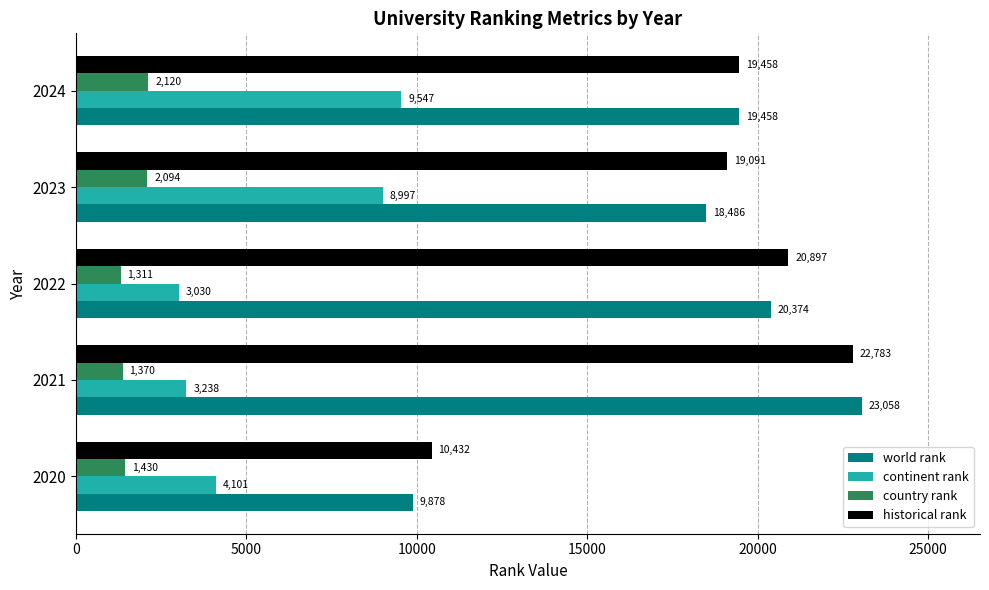

What is the smallest value displayed?

1311.0